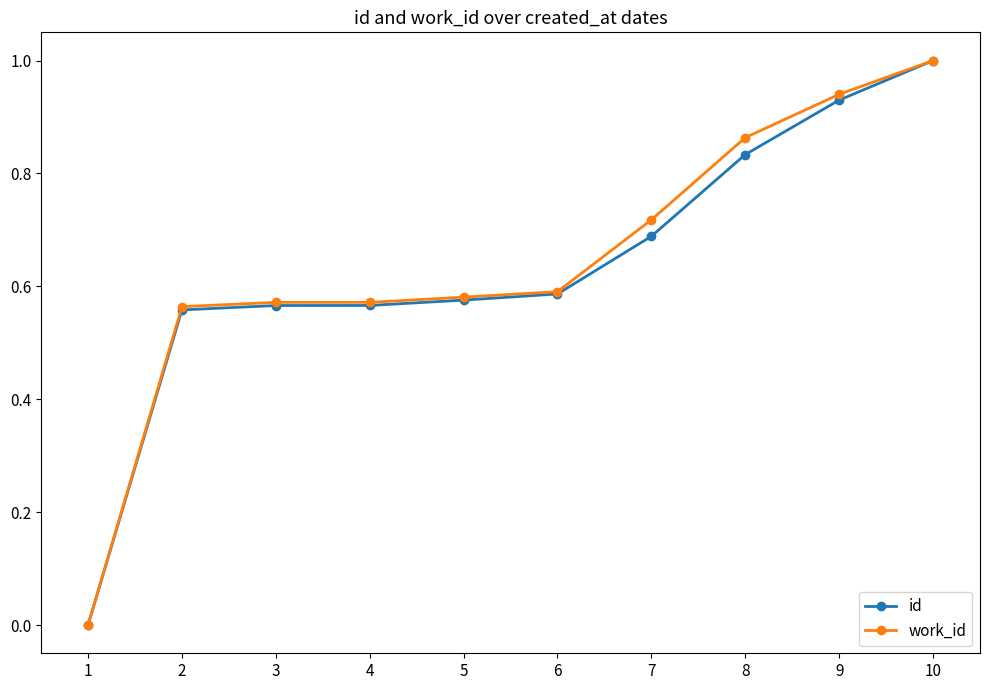

Is it true that id equals 0.6 at 6?

True